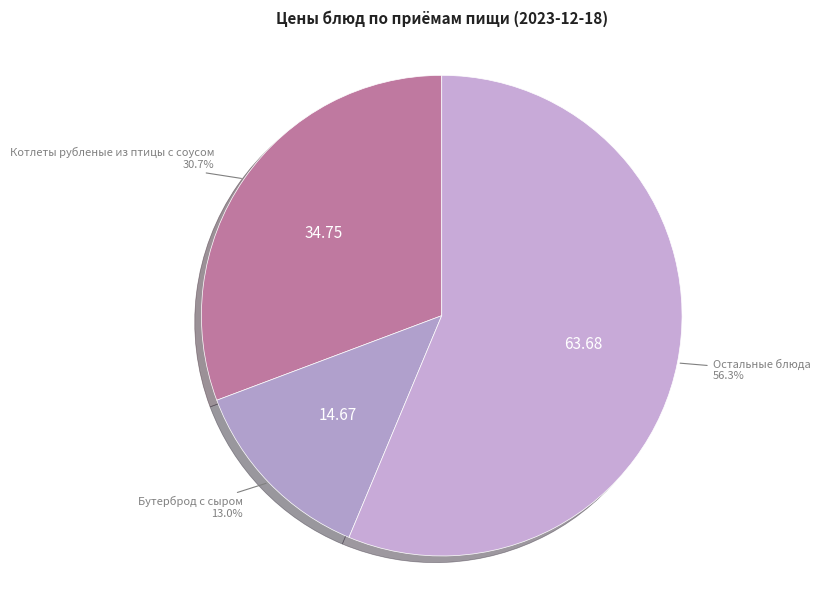

Rank the categories by value from highest to lowest.

Остальные блюда, Котлеты рубленые из птицы с соусом, Бутерброд с сыром